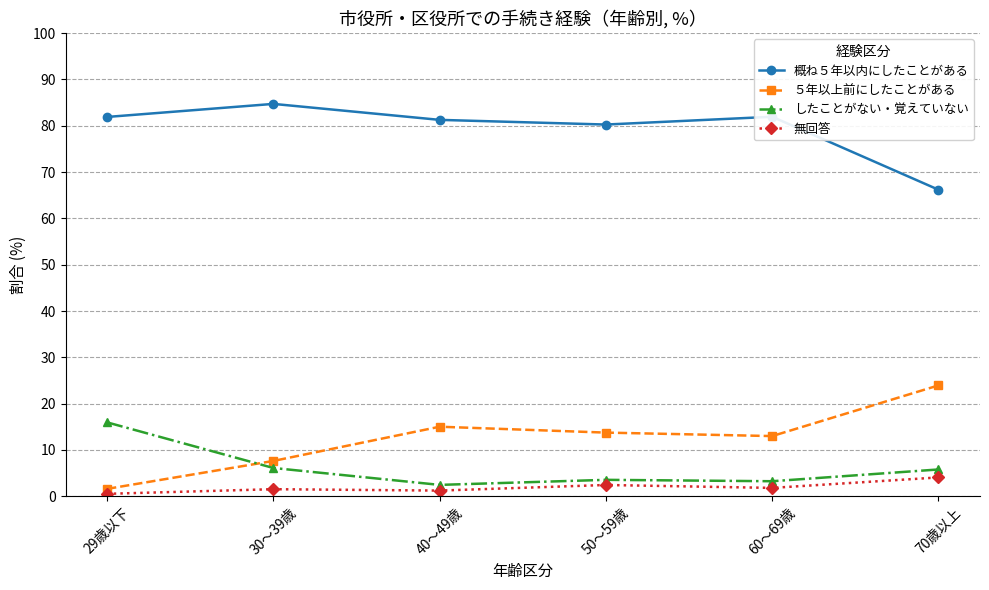

Is this an area chart (filled region under the line)?

No